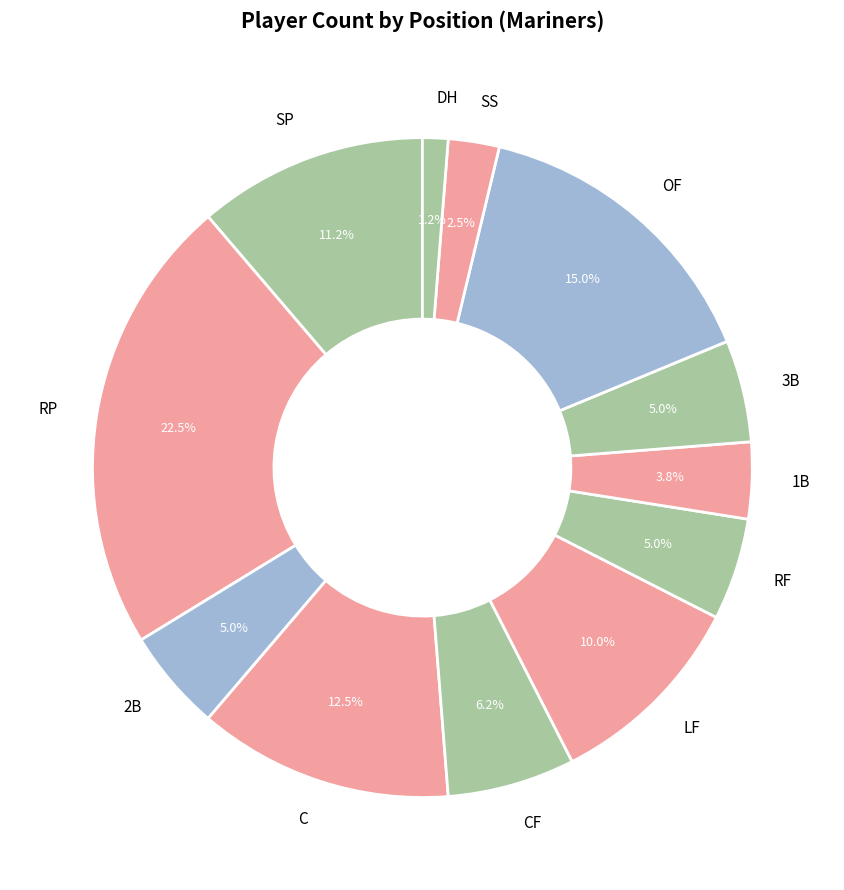

Which slice is the largest?

RP